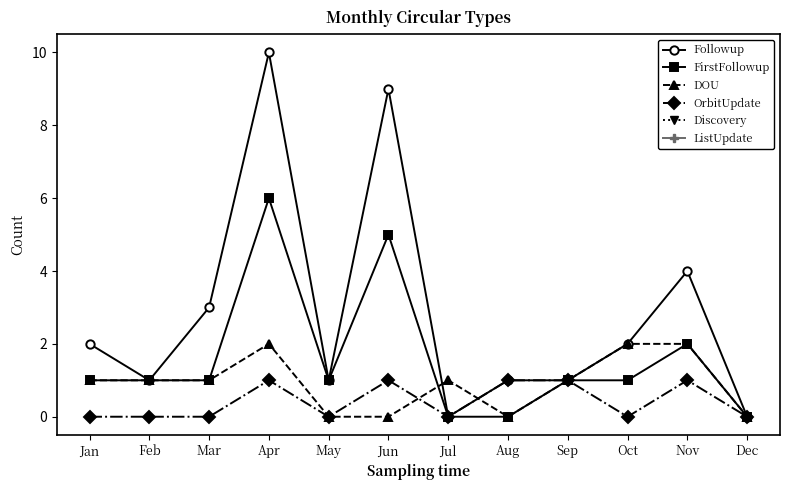

Between Apr and Oct, which series saw the biggest shift?

Followup